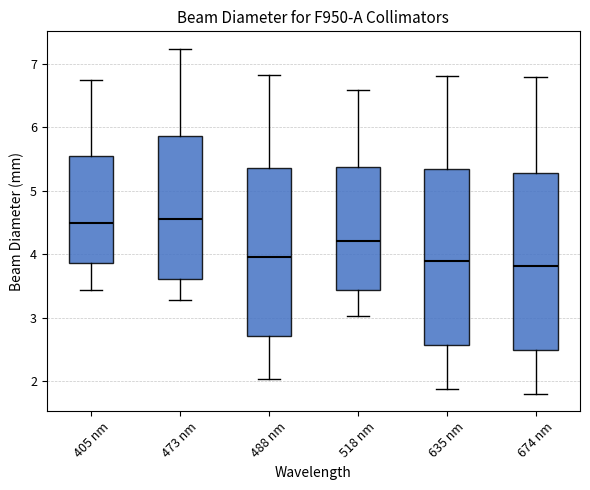

Where is the lower edge of the box for 518 nm on the y-axis? The values are not printed on the chart, so give them approximately, as read against the axis.

3.4